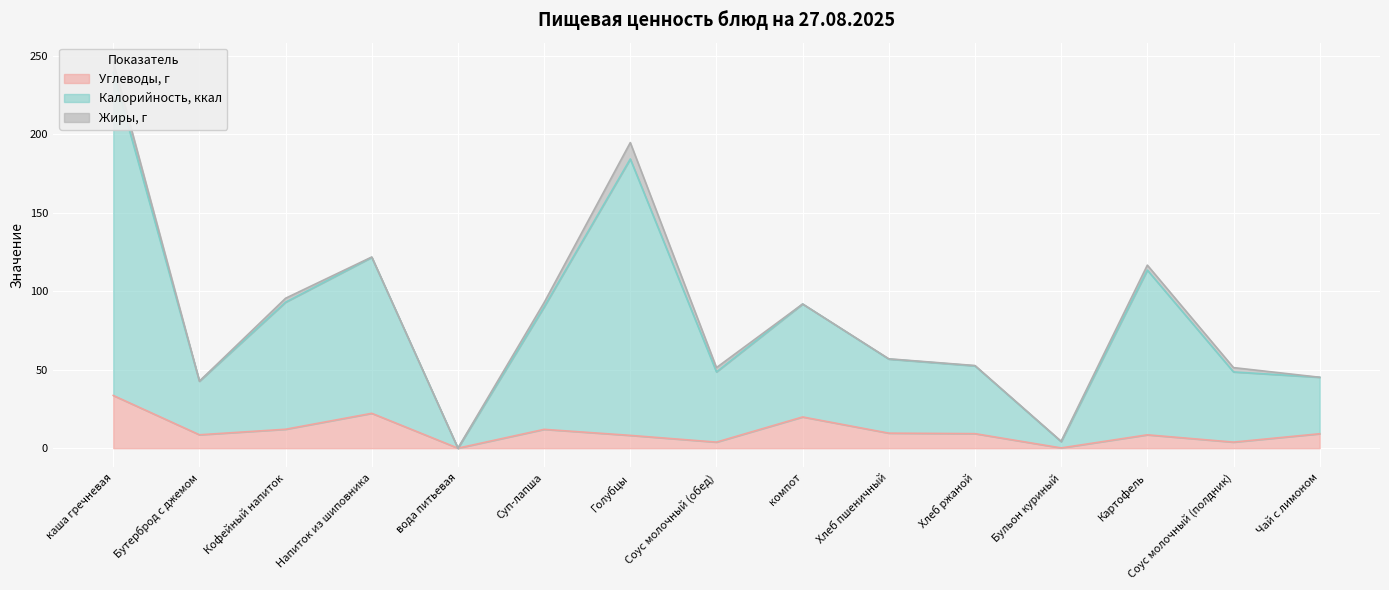

How many lines are shown in the chart?

2